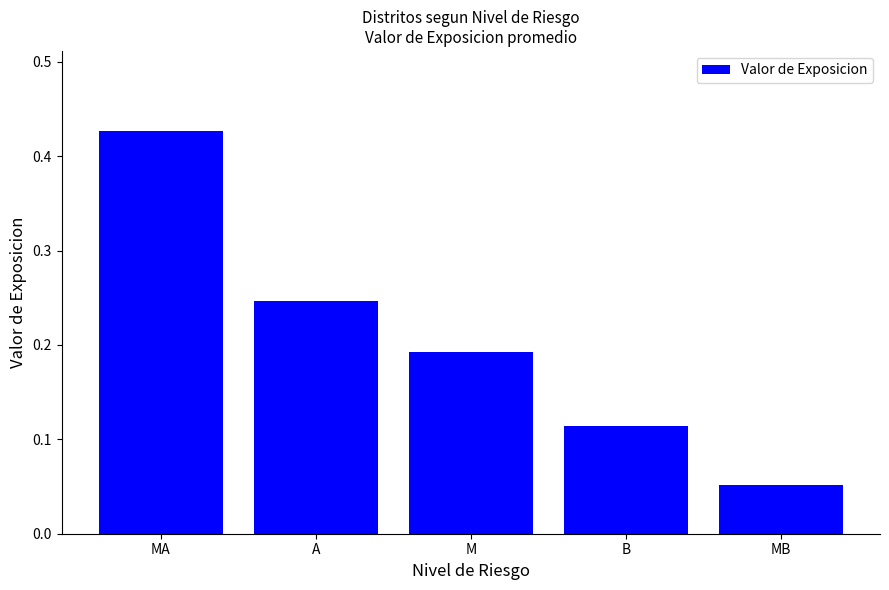

Is it true that the value at MA is 0.1?

False